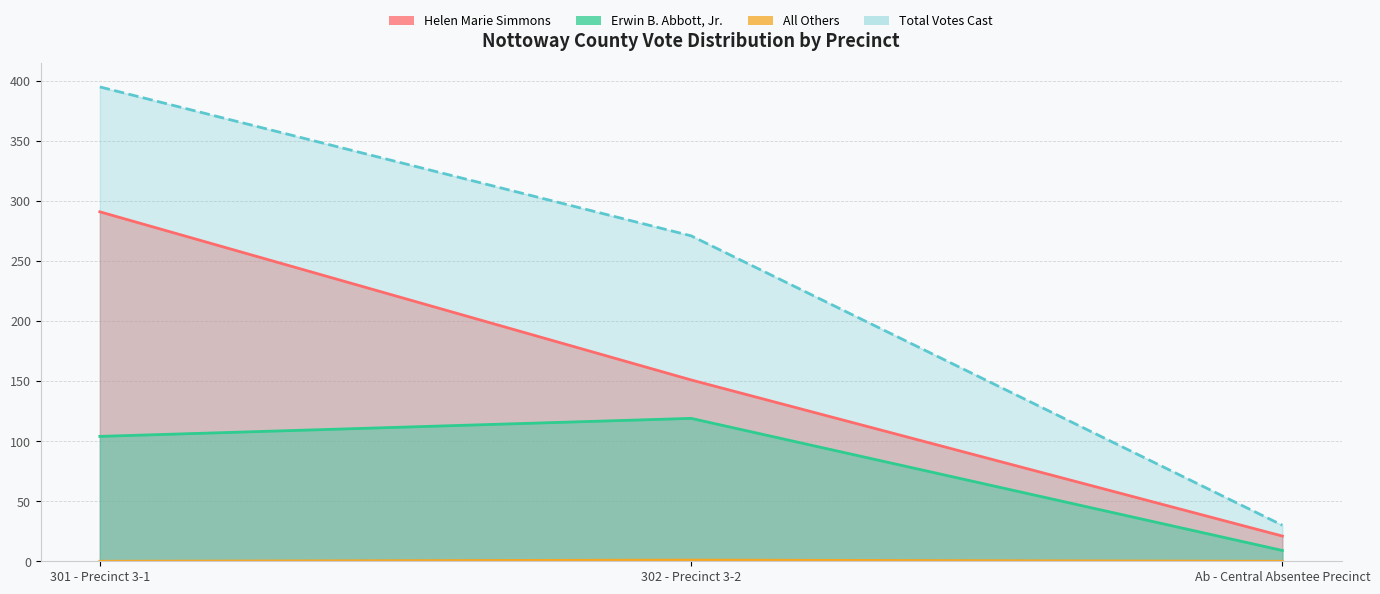

What is the value of the All Others point at the 2nd from the left?

1